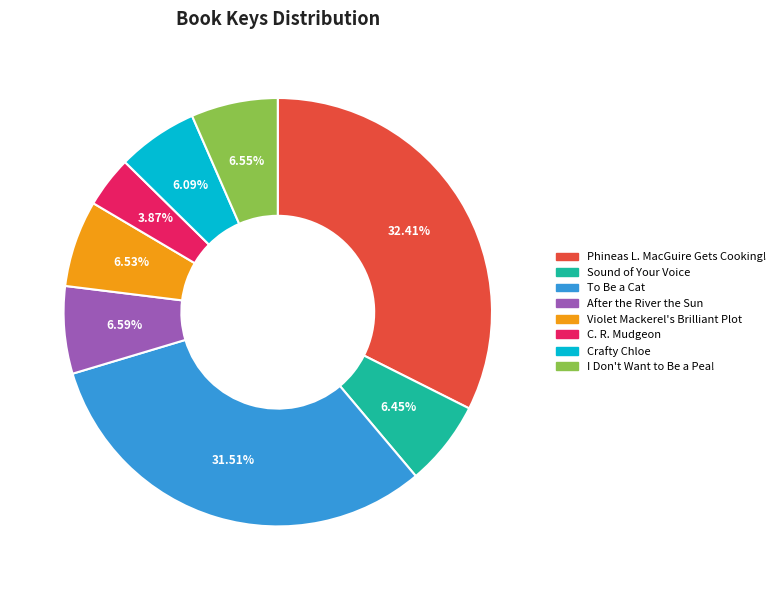

Is it true that To Be a Cat is 32% of the pie?

True